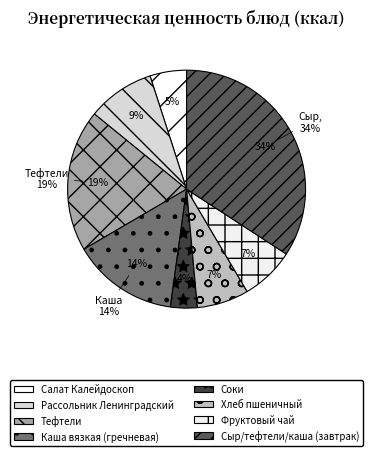

Rank the categories by value from highest to lowest.

Сыр, тефтели, каша (завтрак), Тефтели, Каша вязкая (гречневая), Рассольник Ленинградский, Фруктовый чай, Хлеб пшеничный, Салат Калейдоскоп, Соки